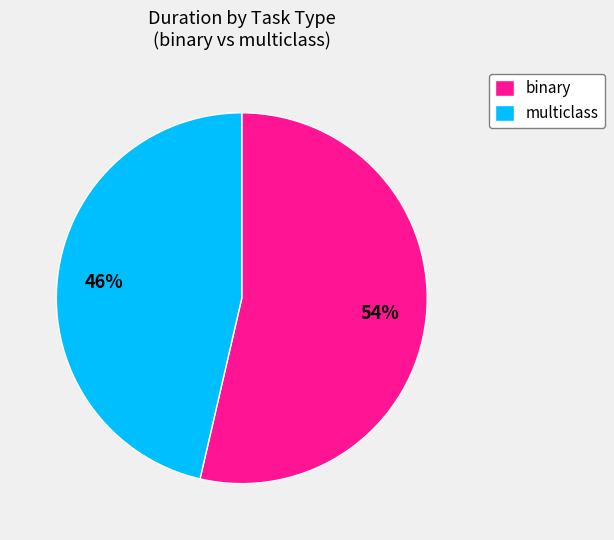

Approximately how many times larger is the value at binary compared to multiclass?

1.2